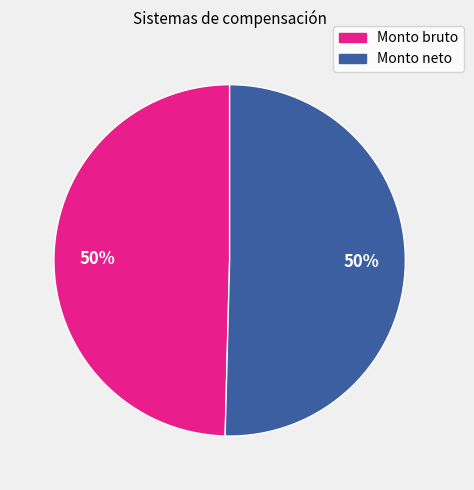

To the nearest percent, what is the average slice percentage?

50%